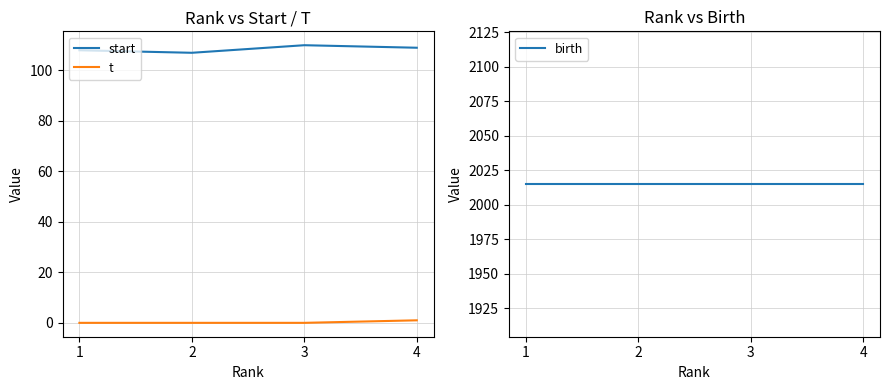

True or false: t has more than 1 interior local peaks.

False